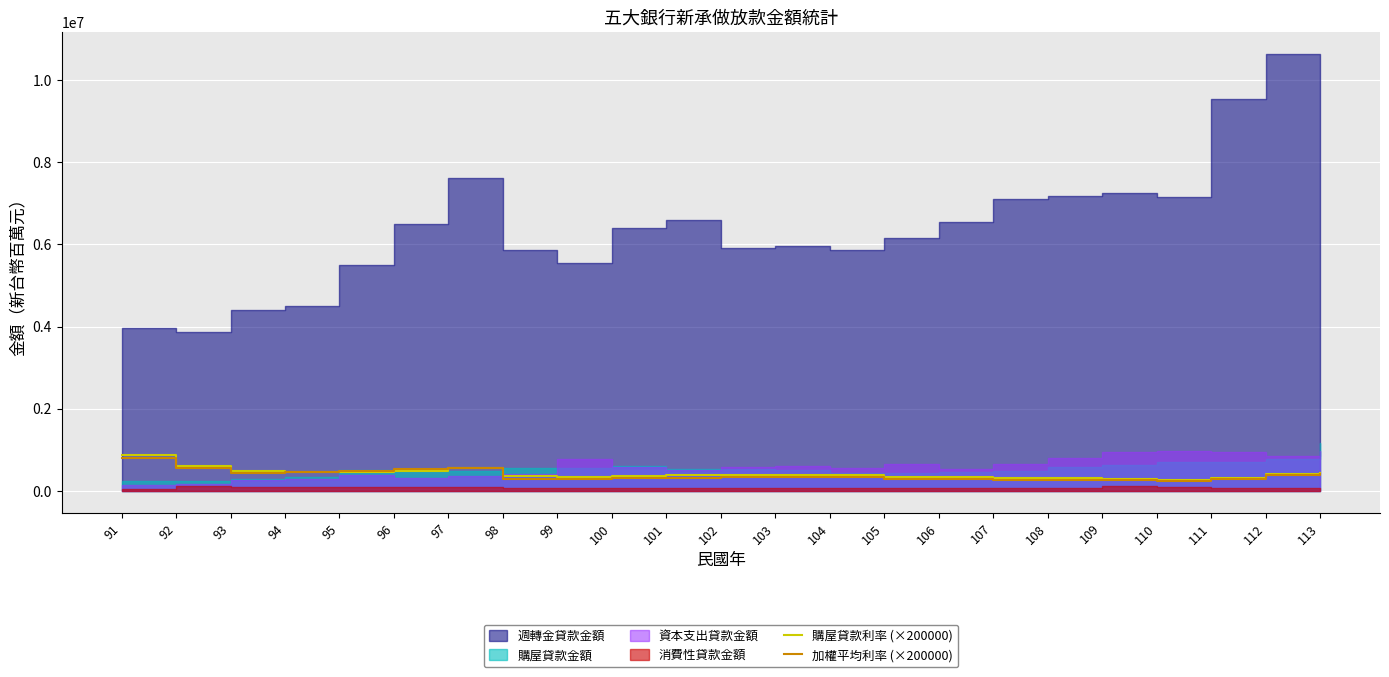

The 加權平均利率 (×200000) series shows 131613.5 at 108. True or false?

False